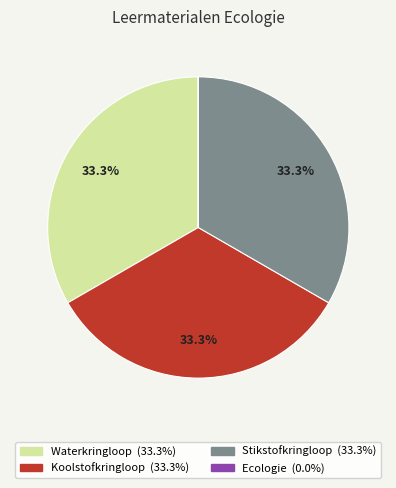

What portion of the pie excludes Stikstofkringloop?

66.7%